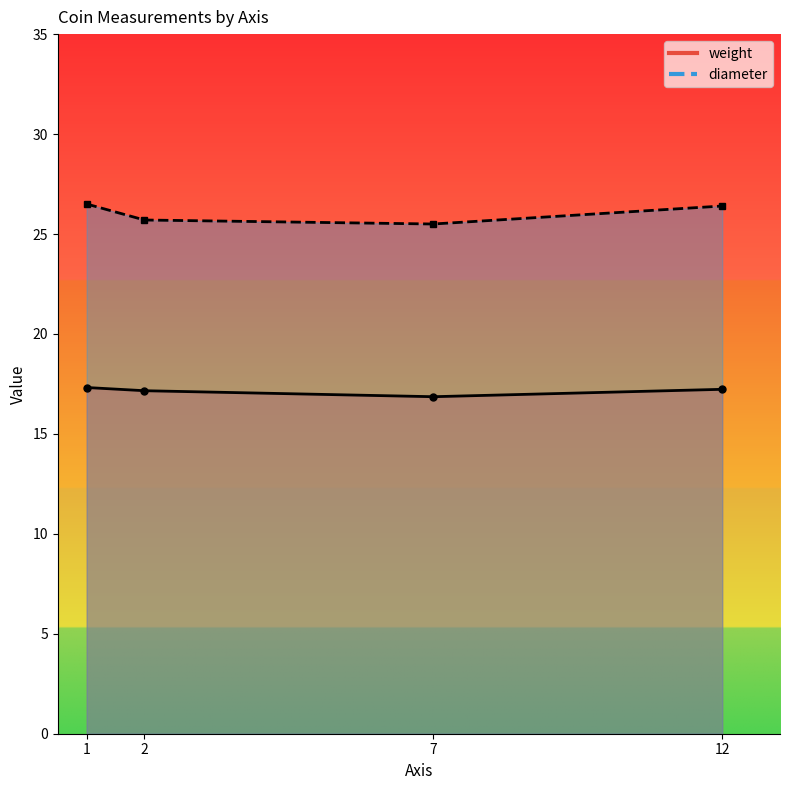

True or false: diameter and weight cross at least once.

False